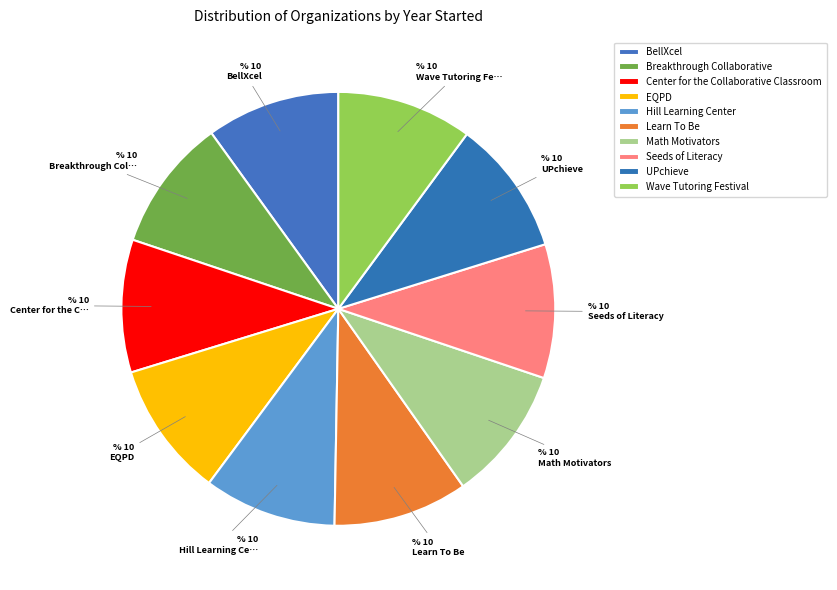

What percentage is the UPchieve slice, to the nearest percent?

10%